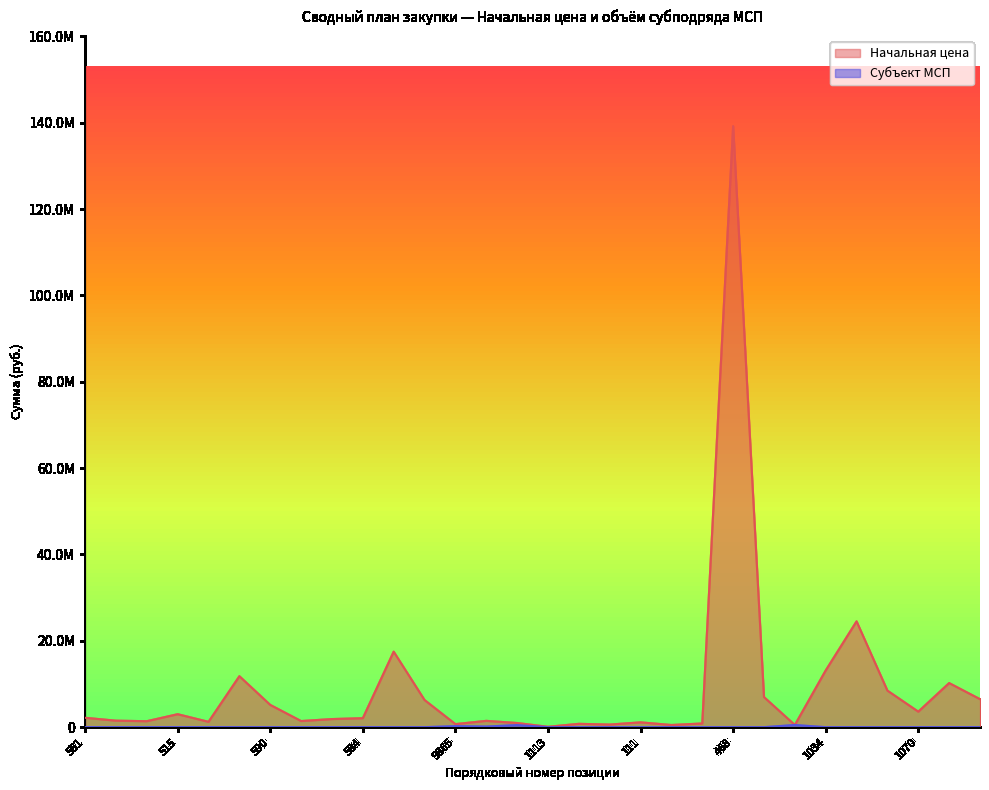

What is the difference between the maximum and minimum values in the Начальная цена series?

139096730.0